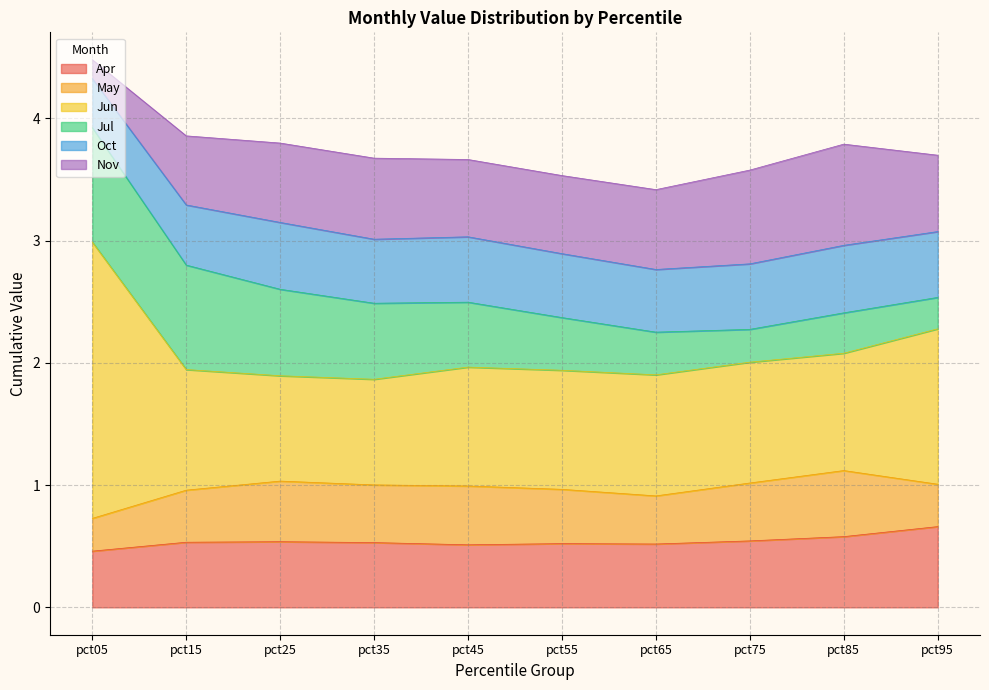

True or false: Nov and Oct cross at least once.

True